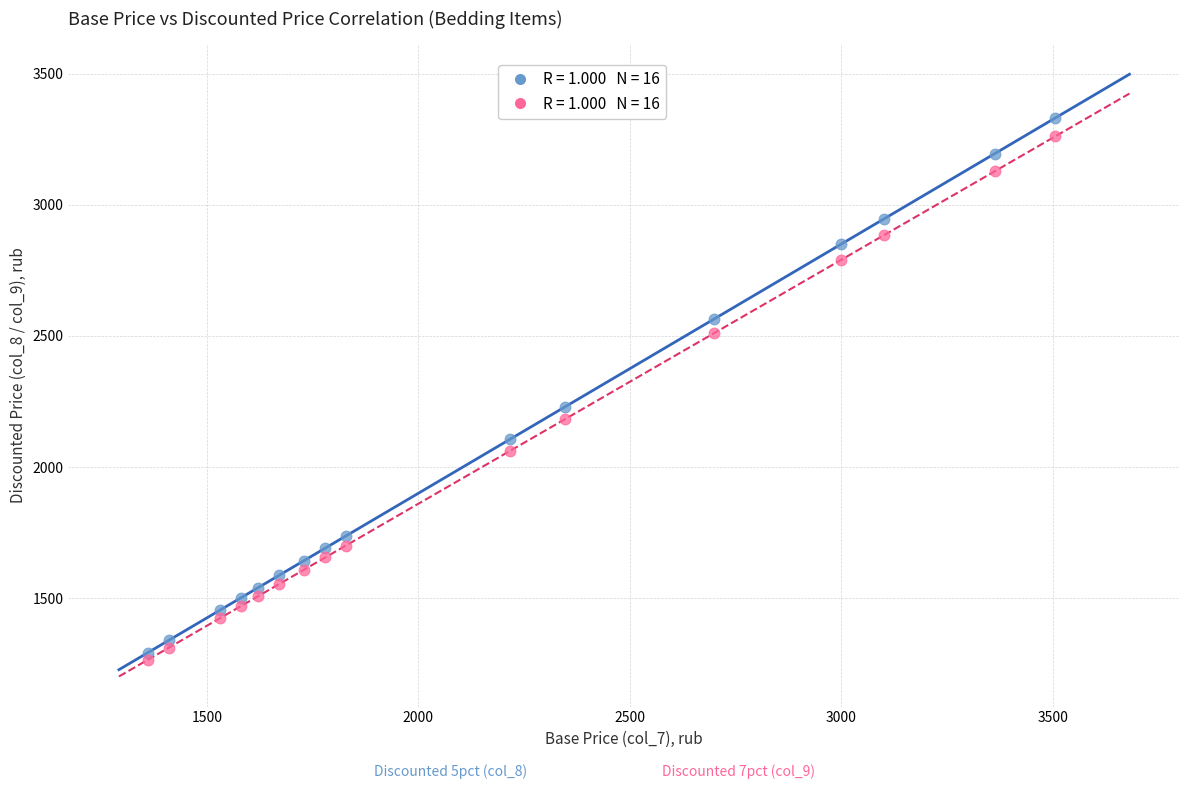

Across all series, what Y value is closest to 2297?

2228.7